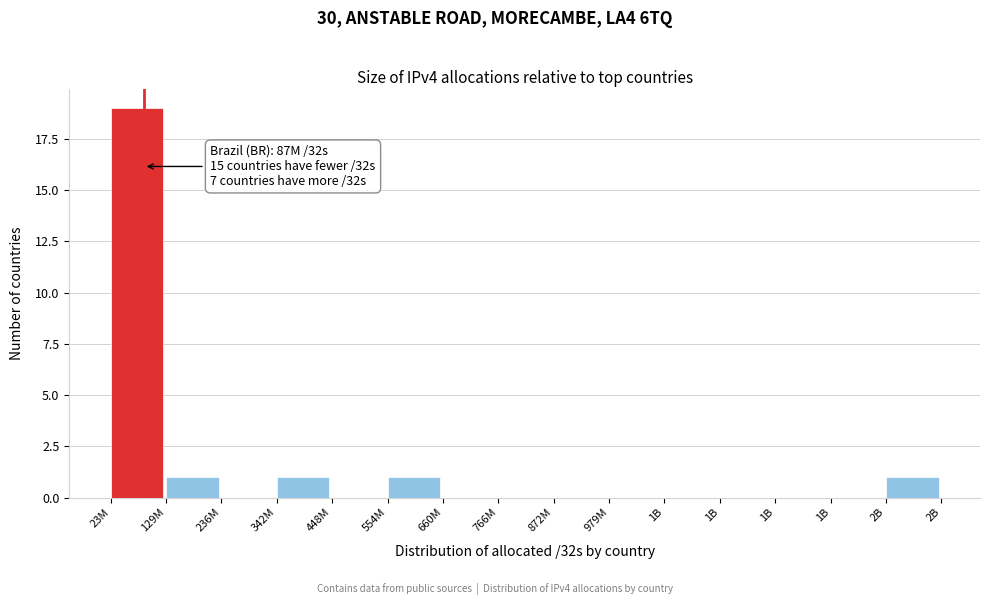

Are the bars horizontal?

No